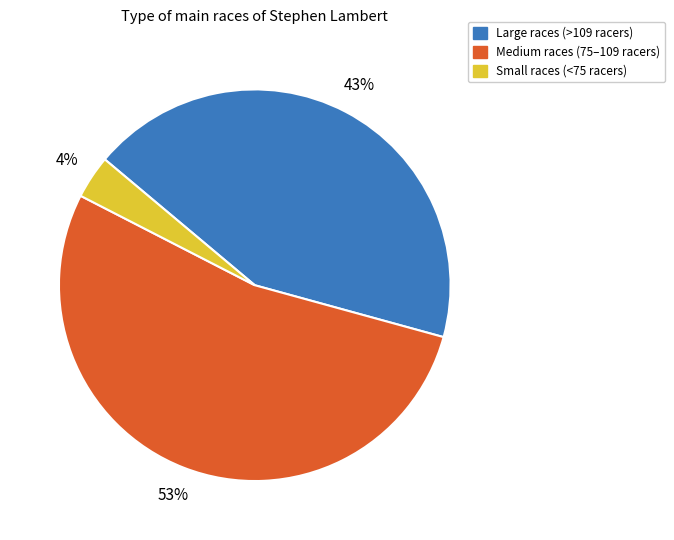

To the nearest percent, what is the average slice percentage?

33%